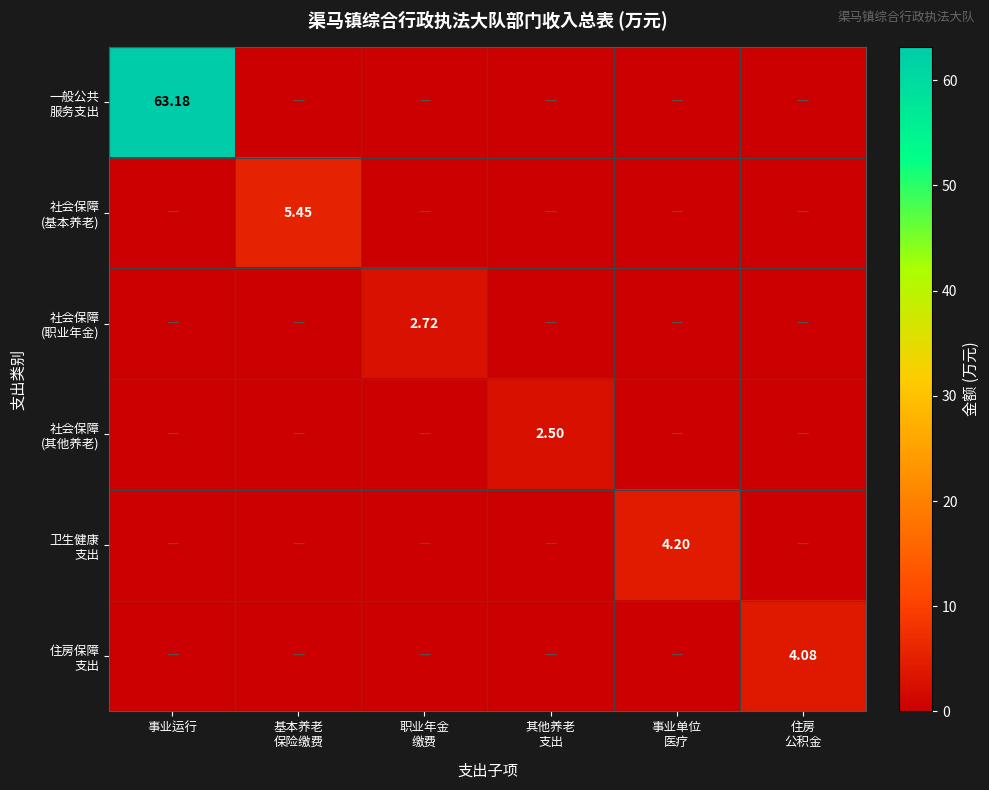

What is the highest value of the 社会保障 (职业年金) series?

2.7